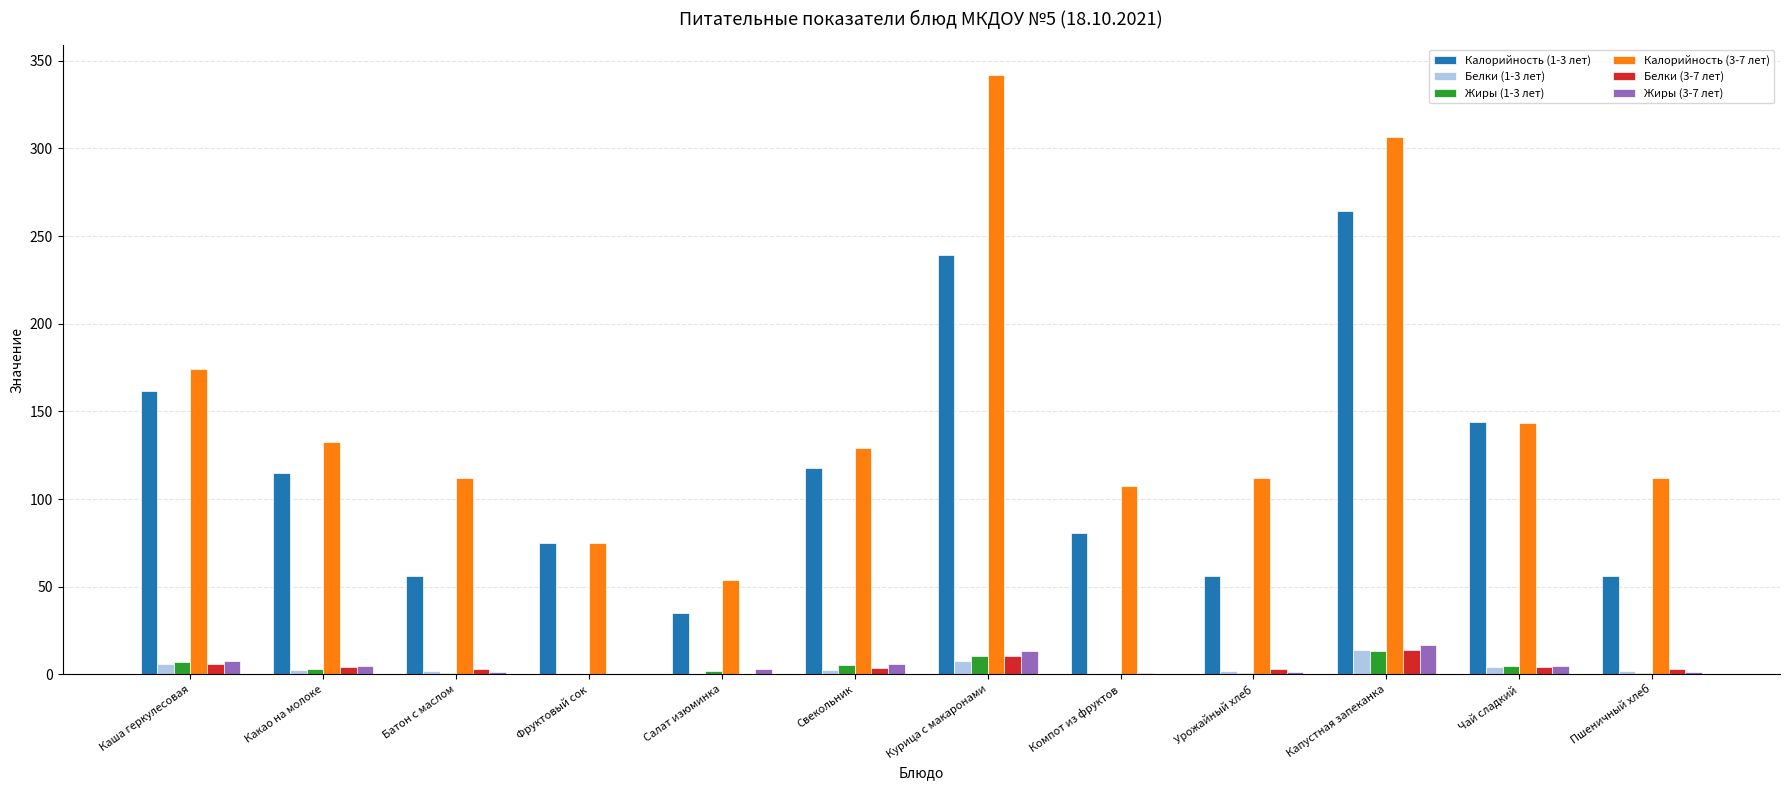

What is the average value of the Калорийность (1-3 лет) series?

116.7